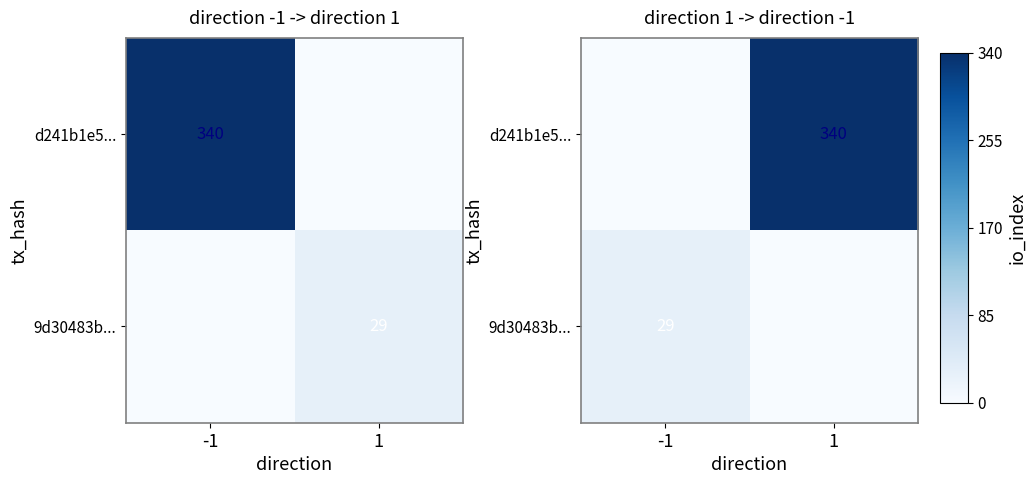

Between -1 and 1, which is larger?

1